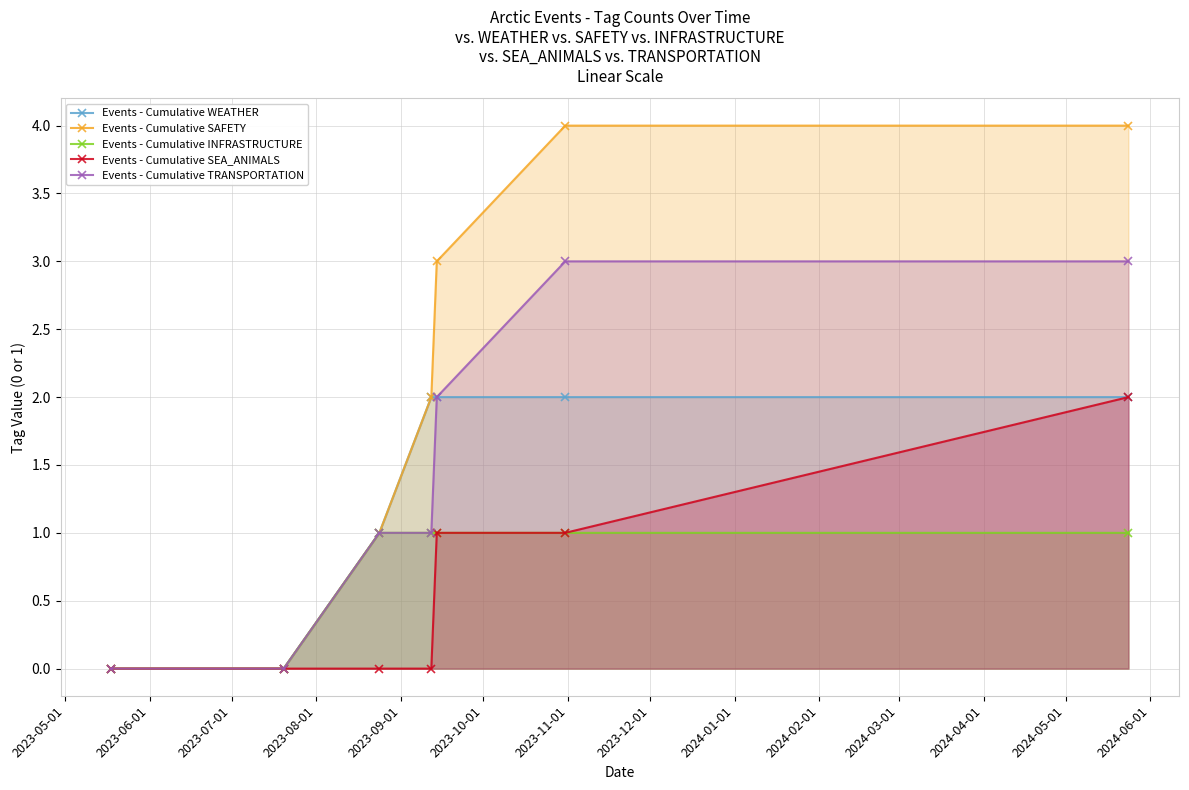

How many Events - Cumulative SAFETY values are between 0 and 4?

7